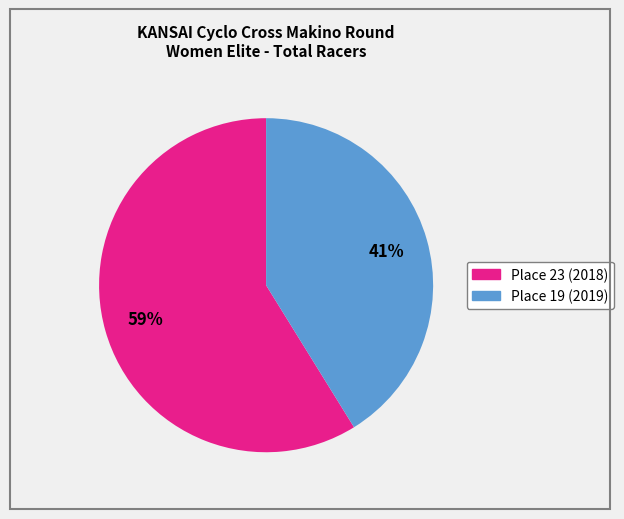

What is the smallest slice in the pie chart?

Place 19 (2019)